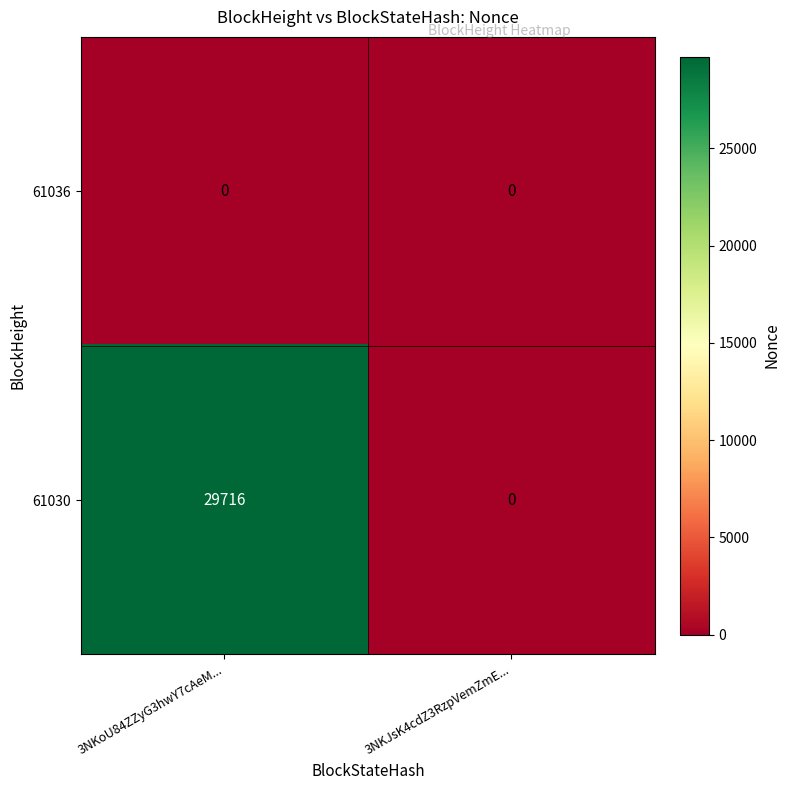

Rank the series by their maximum value, from lowest to highest.

61036, 61030